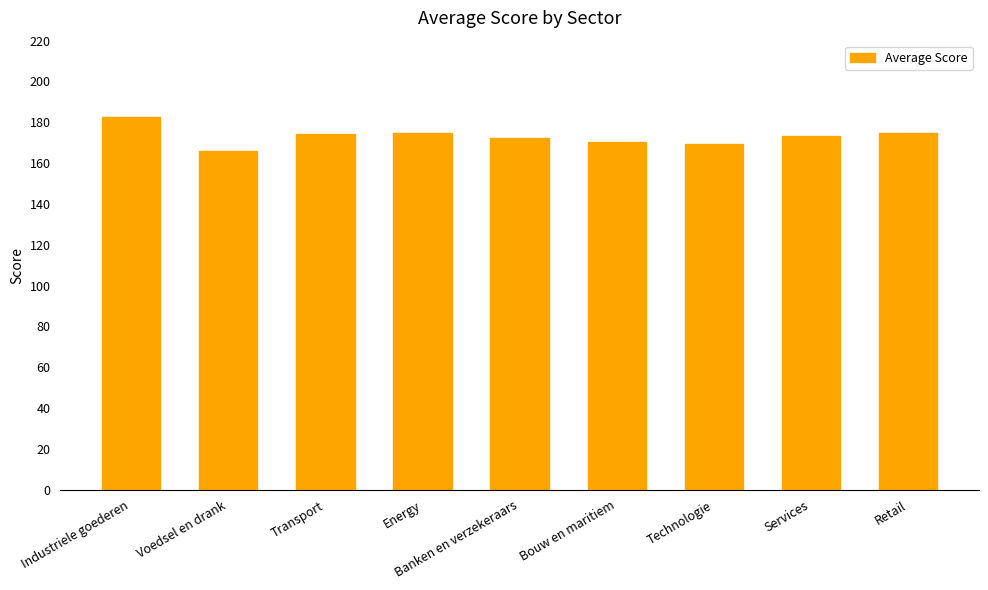

What is the smallest value displayed?

165.7